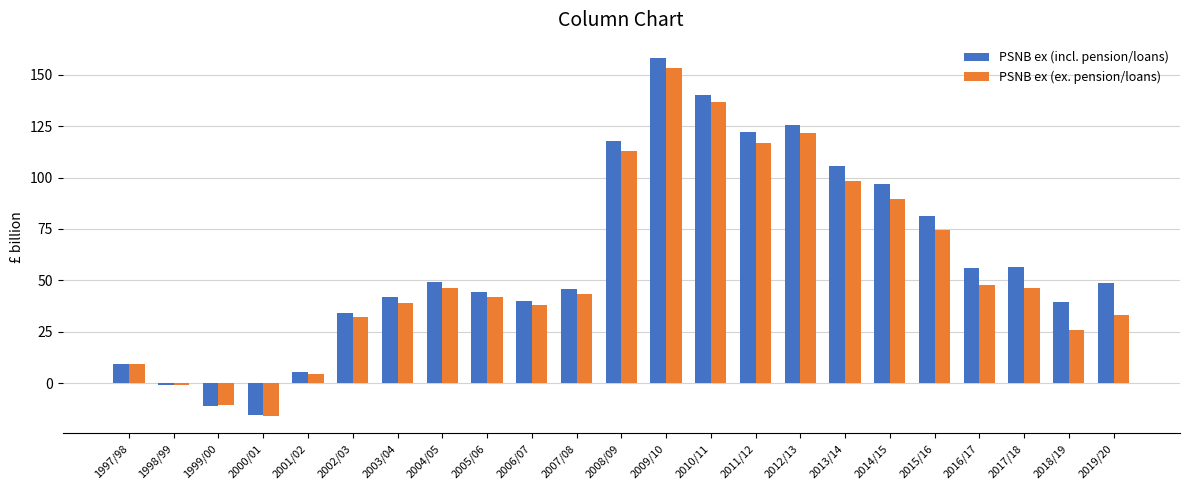

Count the number of data series in this chart.

2